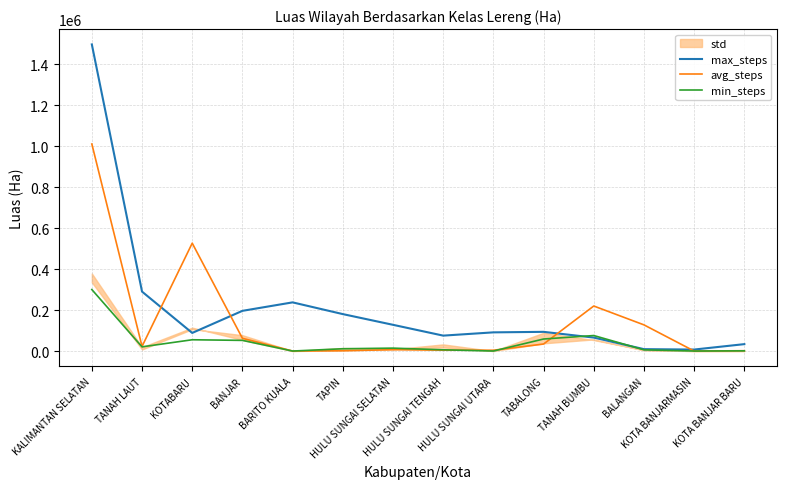

How many intersections are there between max_steps and avg_steps?

4